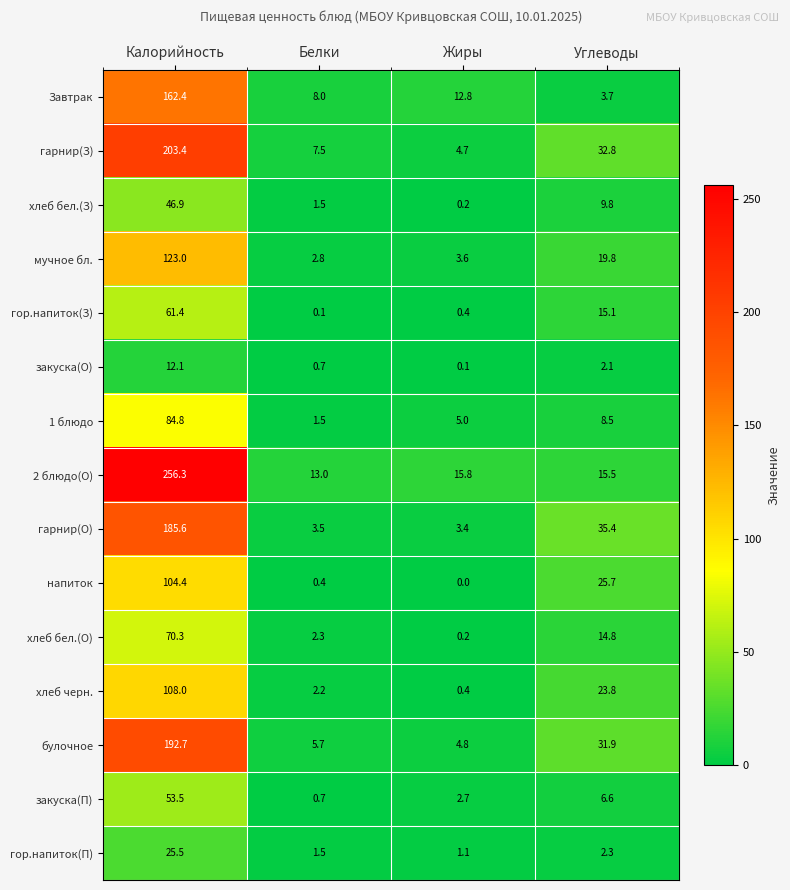

Is it true that закуска(П) equals 6.6 at Углеводы?

True